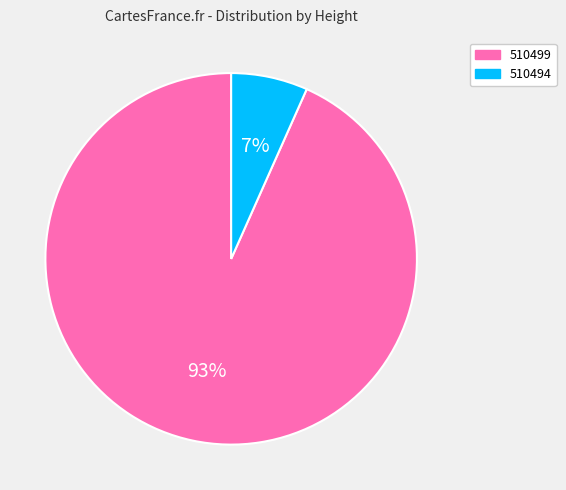

Is there any slice that represents more than half of the pie?

Yes